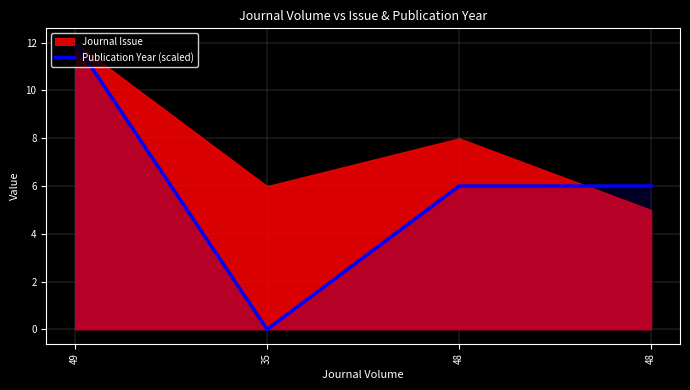

What is the difference between the second highest and minimum values?

6